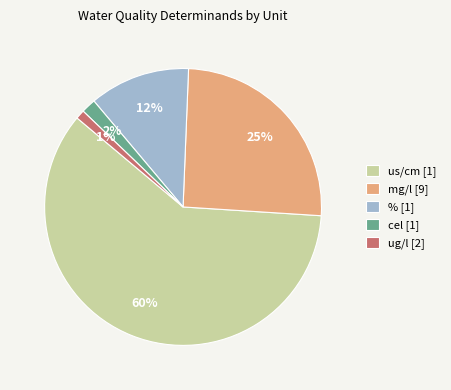

Is the sum of ug/l [2] and % [1] greater than half?

No